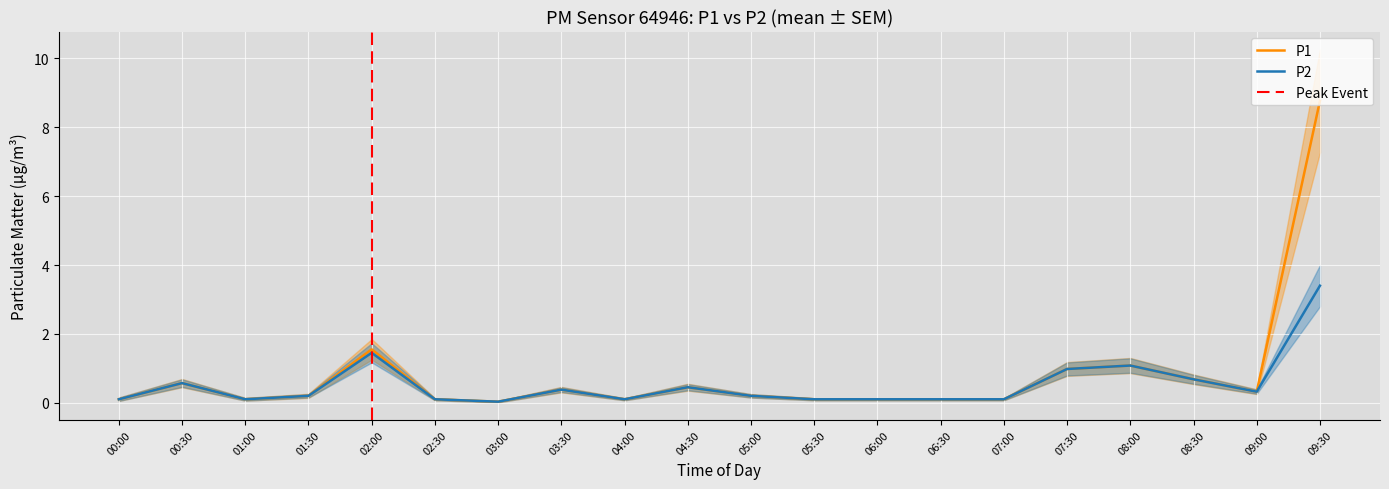

True or false: P2 and P1 cross at least once.

False